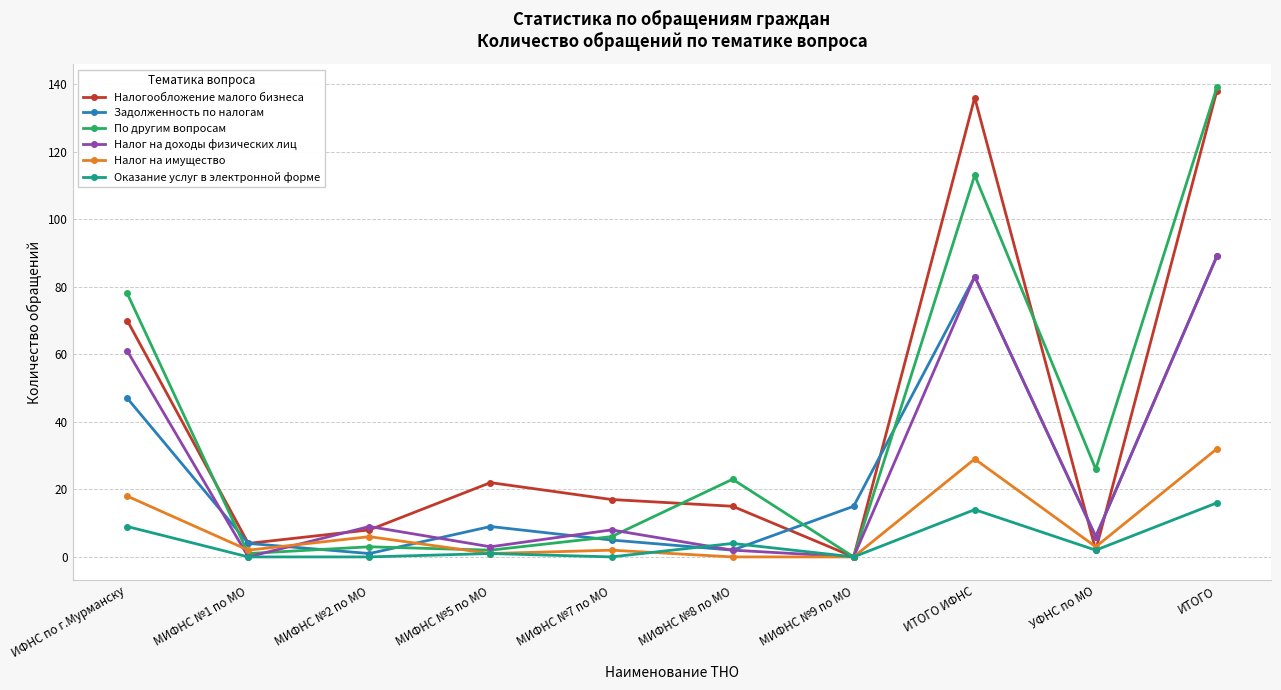

Reading right to left, list all the values displayed in this chart.

Налогообложение малого бизнеса: ИТОГО=138	УФНС по МО=2	ИТОГО ИФНС=136	МИФНС №9 по МО=0	МИФНС №8 по МО=15	МИФНС №7 по МО=17	МИФНС №5 по МО=22	МИФНС №2 по МО=8	МИФНС №1 по МО=4	ИФНС по г.Мурманску=70
Задолженность по налогам: ИТОГО=89	УФНС по МО=6	ИТОГО ИФНС=83	МИФНС №9 по МО=15	МИФНС №8 по МО=2	МИФНС №7 по МО=5	МИФНС №5 по МО=9	МИФНС №2 по МО=1	МИФНС №1 по МО=4	ИФНС по г.Мурманску=47
По другим вопросам: ИТОГО=139	УФНС по МО=26	ИТОГО ИФНС=113	МИФНС №9 по МО=0	МИФНС №8 по МО=23	МИФНС №7 по МО=6	МИФНС №5 по МО=2	МИФНС №2 по МО=3	МИФНС №1 по МО=1	ИФНС по г.Мурманску=78
Налог на доходы физических лиц: ИТОГО=89	УФНС по МО=6	ИТОГО ИФНС=83	МИФНС №9 по МО=0	МИФНС №8 по МО=2	МИФНС №7 по МО=8	МИФНС №5 по МО=3	МИФНС №2 по МО=9	МИФНС №1 по МО=0	ИФНС по г.Мурманску=61
Налог на имущество: ИТОГО=32	УФНС по МО=3	ИТОГО ИФНС=29	МИФНС №9 по МО=0	МИФНС №8 по МО=0	МИФНС №7 по МО=2	МИФНС №5 по МО=1	МИФНС №2 по МО=6	МИФНС №1 по МО=2	ИФНС по г.Мурманску=18
Оказание услуг в электронной форме: ИТОГО=16	УФНС по МО=2	ИТОГО ИФНС=14	МИФНС №9 по МО=0	МИФНС №8 по МО=4	МИФНС №7 по МО=0	МИФНС №5 по МО=1	МИФНС №2 по МО=0	МИФНС №1 по МО=0	ИФНС по г.Мурманску=9